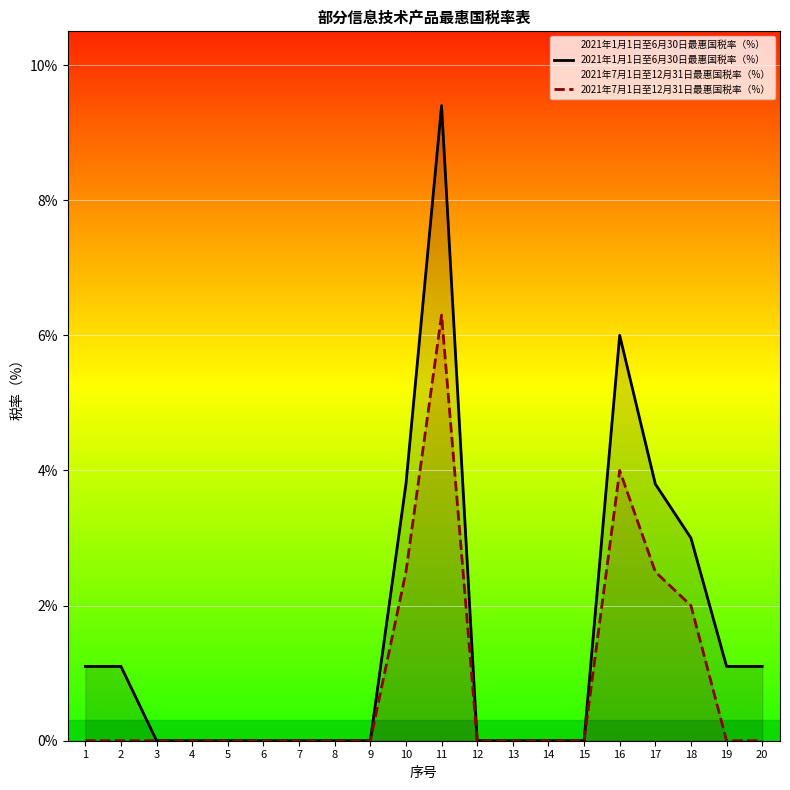

Reading right to left, transcribe all the data shown in this chart.

2021年1月1日至6月30日最惠国税率（%）: 1.1	1.1	3.0	3.8	6.0	0.0	0.0	0.0	0.0	9.4	3.8	0.0	0.0	0.0	0.0	0.0	0.0	0.0	1.1	1.1
2021年7月1日至12月31日最惠国税率（%）: 0.0	0.0	2.0	2.5	4.0	0.0	0.0	0.0	0.0	6.3	2.5	0.0	0.0	0.0	0.0	0.0	0.0	0.0	0.0	0.0